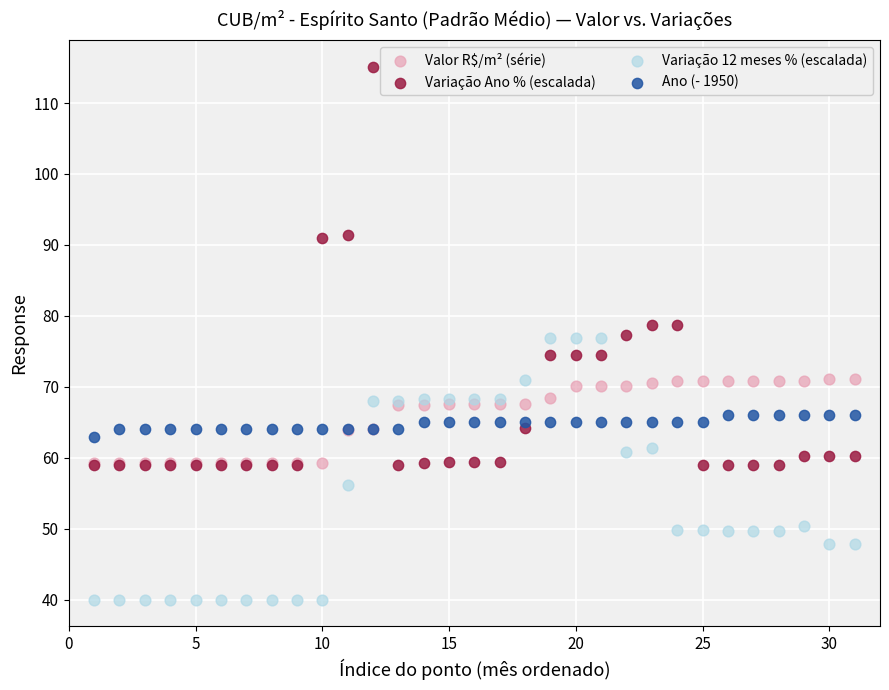

Which series has the largest Y range (max minus min)?

Variação Ano % (escalada)